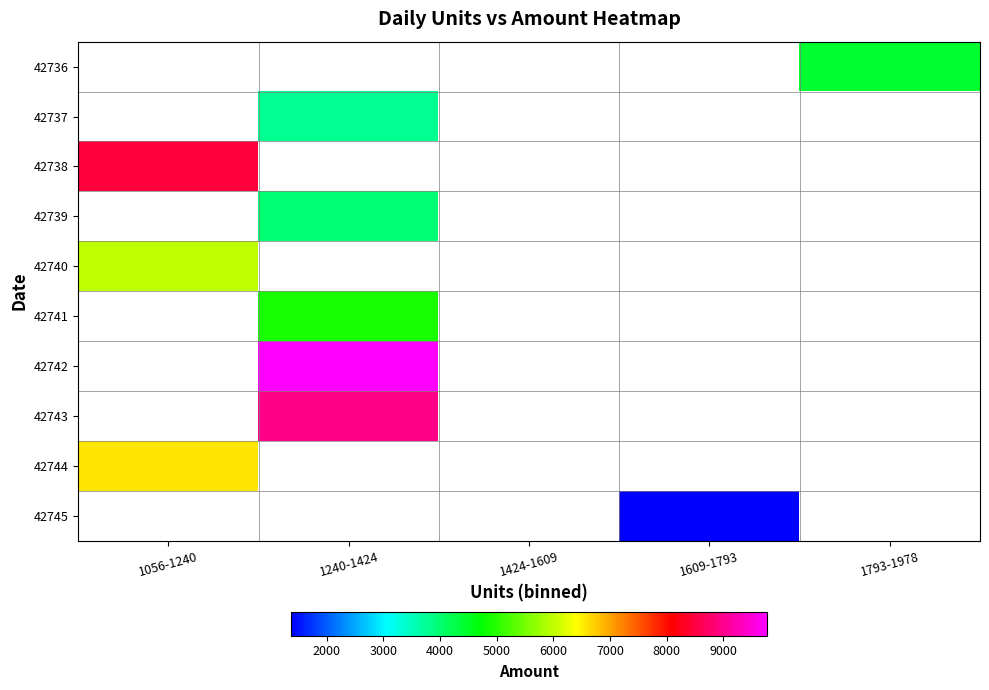

How many positive values does the 42736 series have?

1